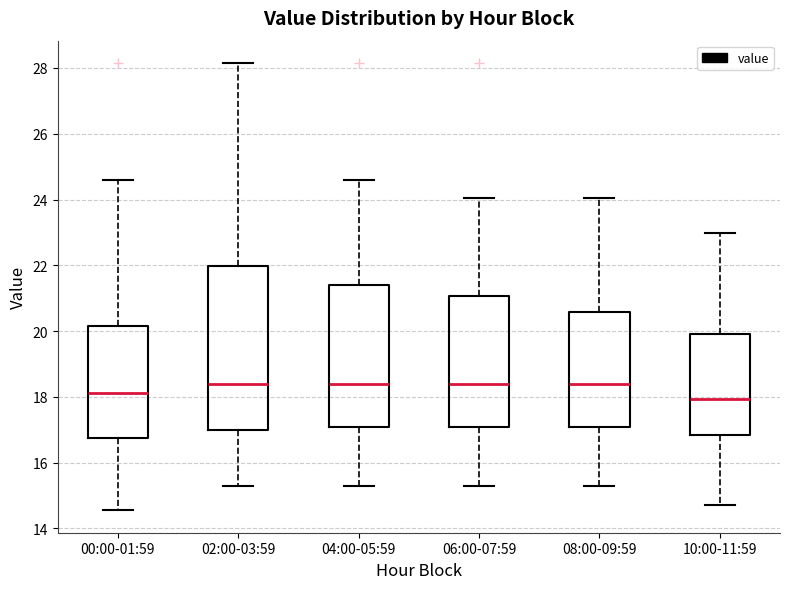

Where is the upper edge of the box for 04:00-05:59 on the y-axis? The values are not printed on the chart, so give them approximately, as read against the axis.

21.4